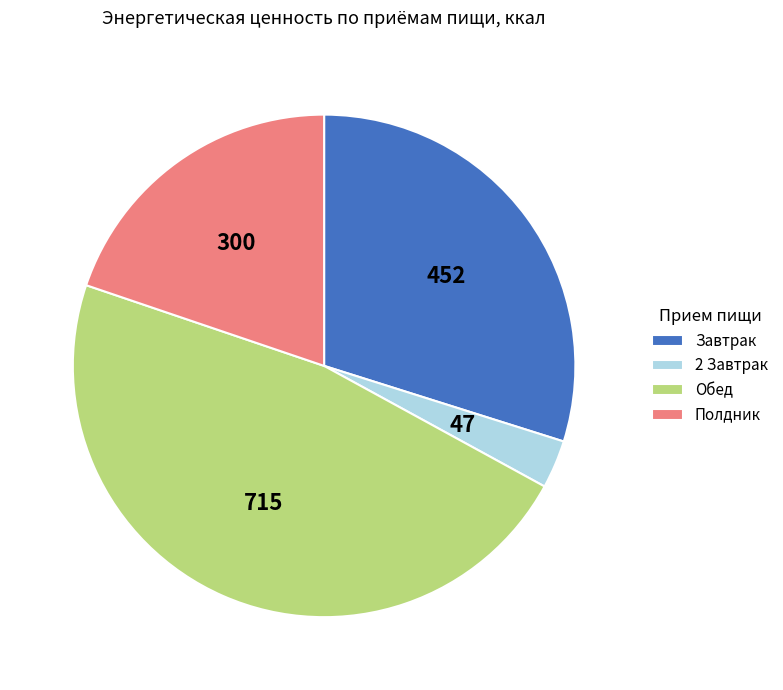

Which category has the biggest portion of the pie?

Обед